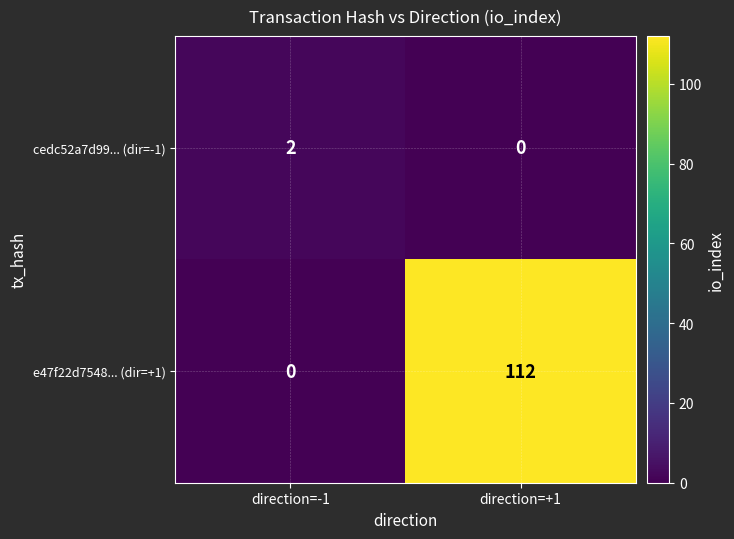

List the series in order of their overall mean, lowest first.

cedc52a7d99... (dir=-1), e47f22d7548... (dir=+1)